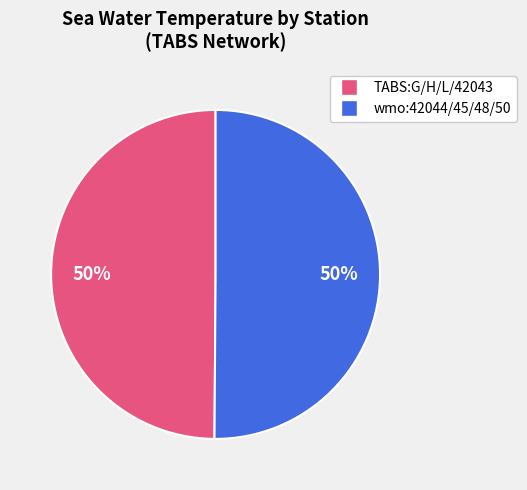

To the nearest percent, what is the average slice percentage?

50%